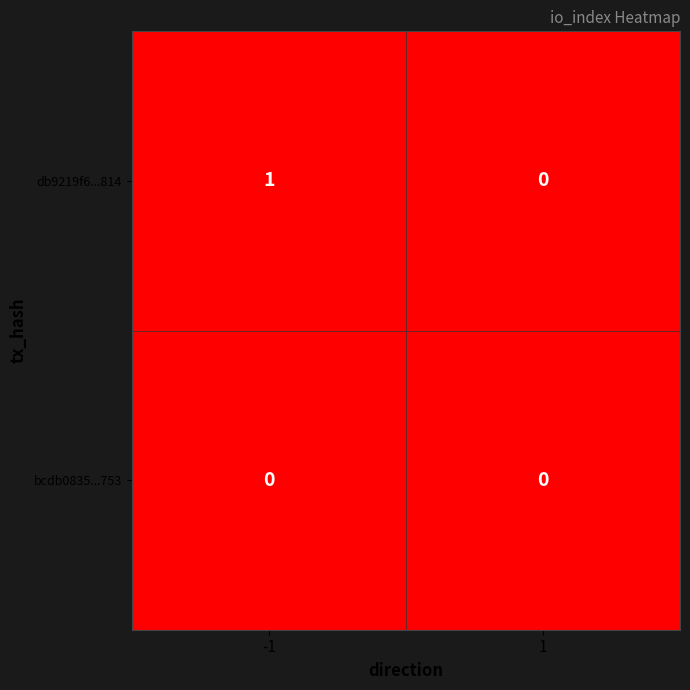

Reading left to right, what are all the values shown in this chart?

db9219f6...814: -1=1	1=0
bcdb0835...753: -1=0	1=0